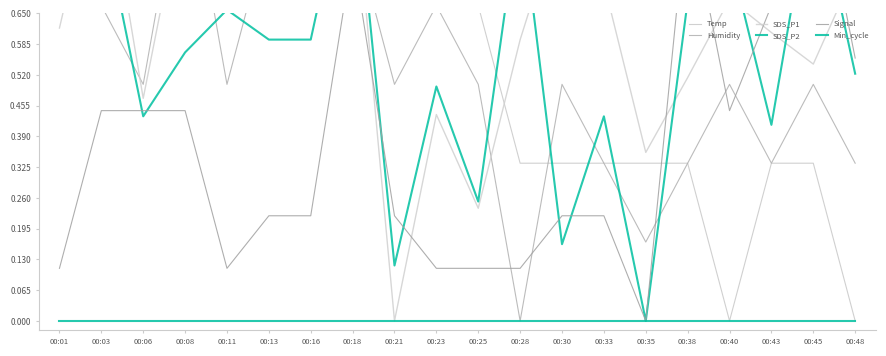

True or false: Signal has more than 0 interior local peaks.

True